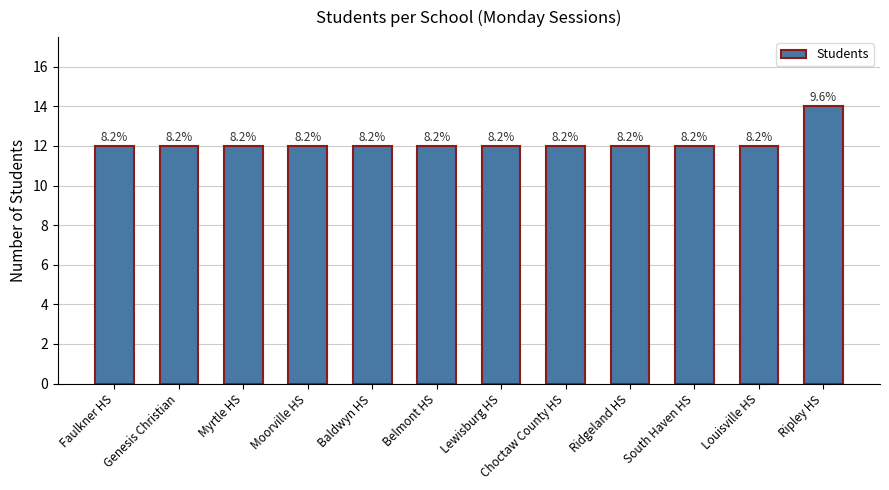

Reading right to left, what are all the values shown in this chart?

14	12	12	12	12	12	12	12	12	12	12	12